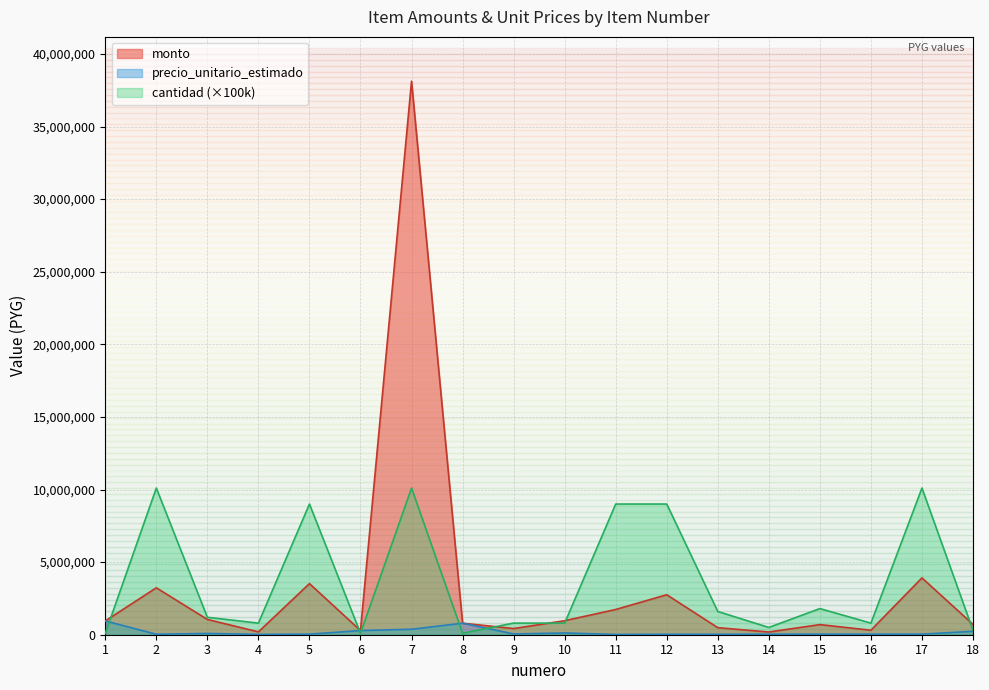

At which label is cantidad closest to 5100000?

15